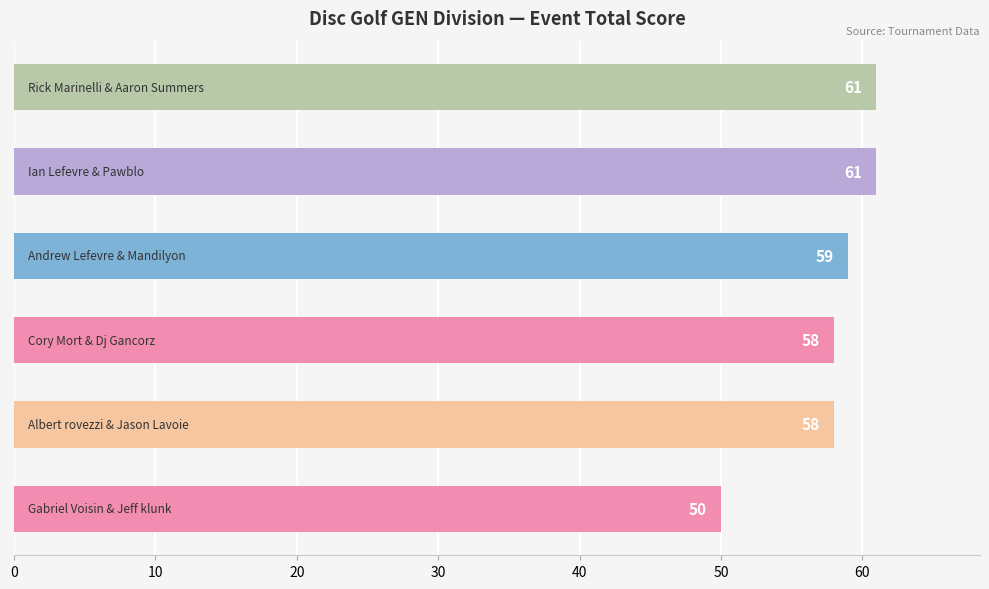

What is the difference between the second highest and minimum values?

11